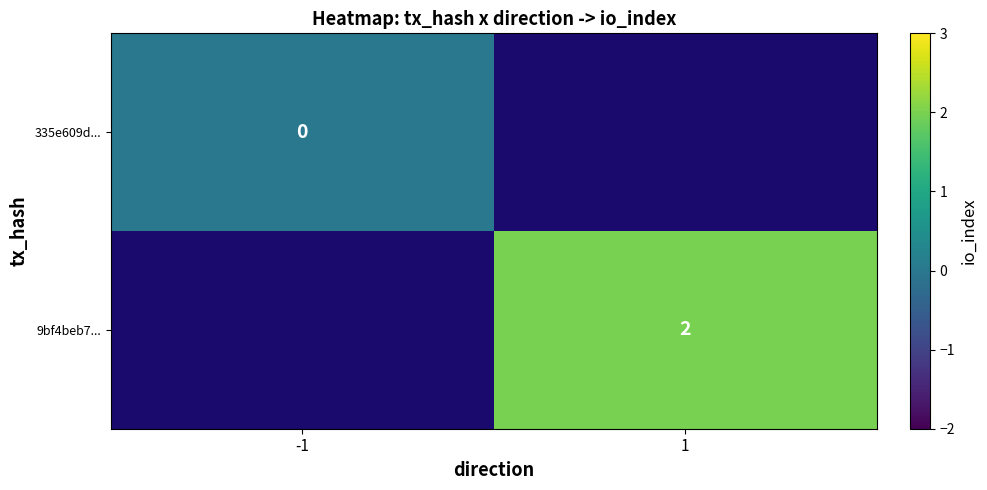

Is it true that 9bf4beb7... equals 1.1 at 1?

False